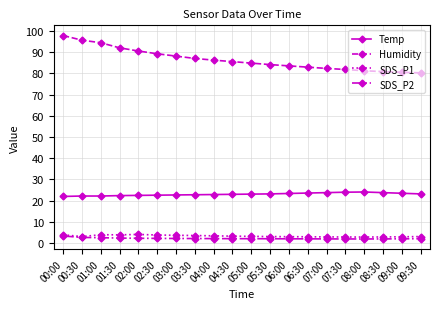

True or false: Temp has more than 0 points higher than both neighbors.

True